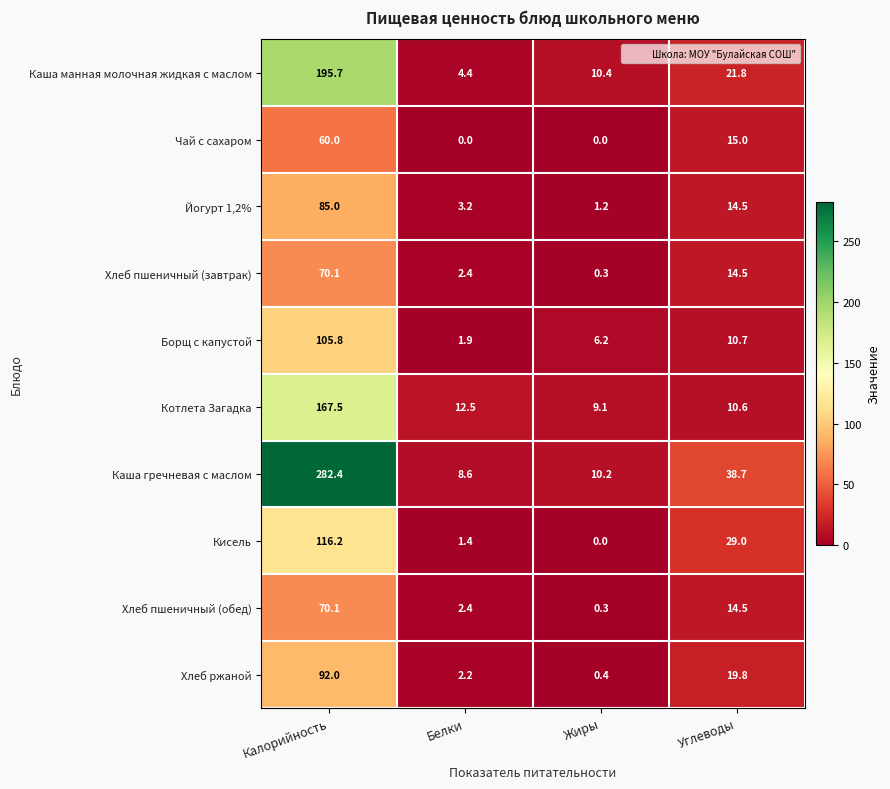

At how many categories does at least one series exceed 17?

2